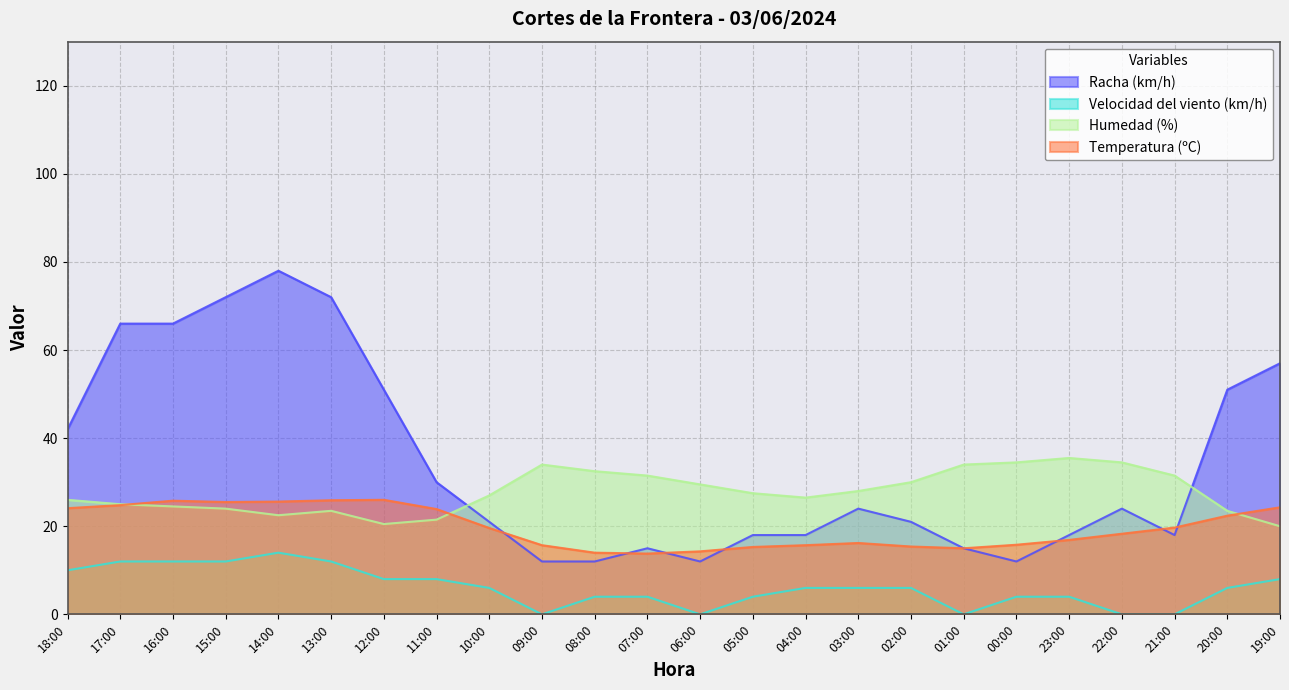

True or false: Racha (km/h) has a value of 31.5 at 12:00.

False